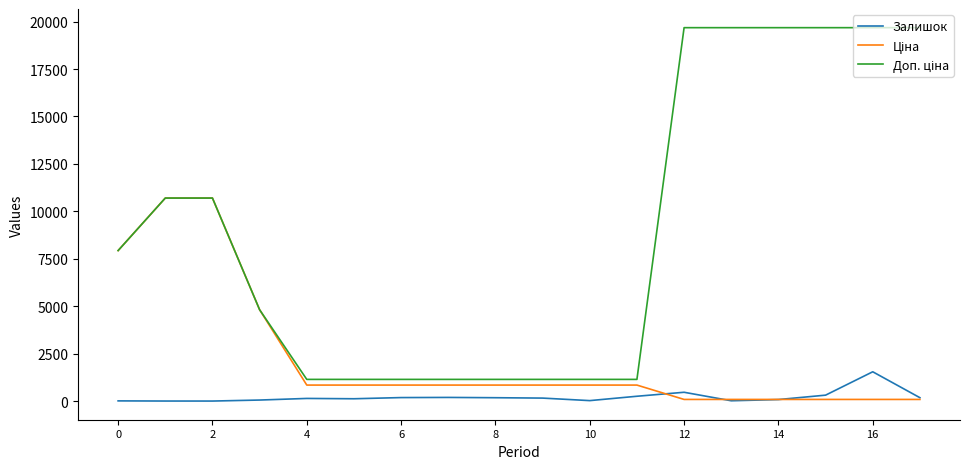

What is the maximum value shown in the chart?

19680.8